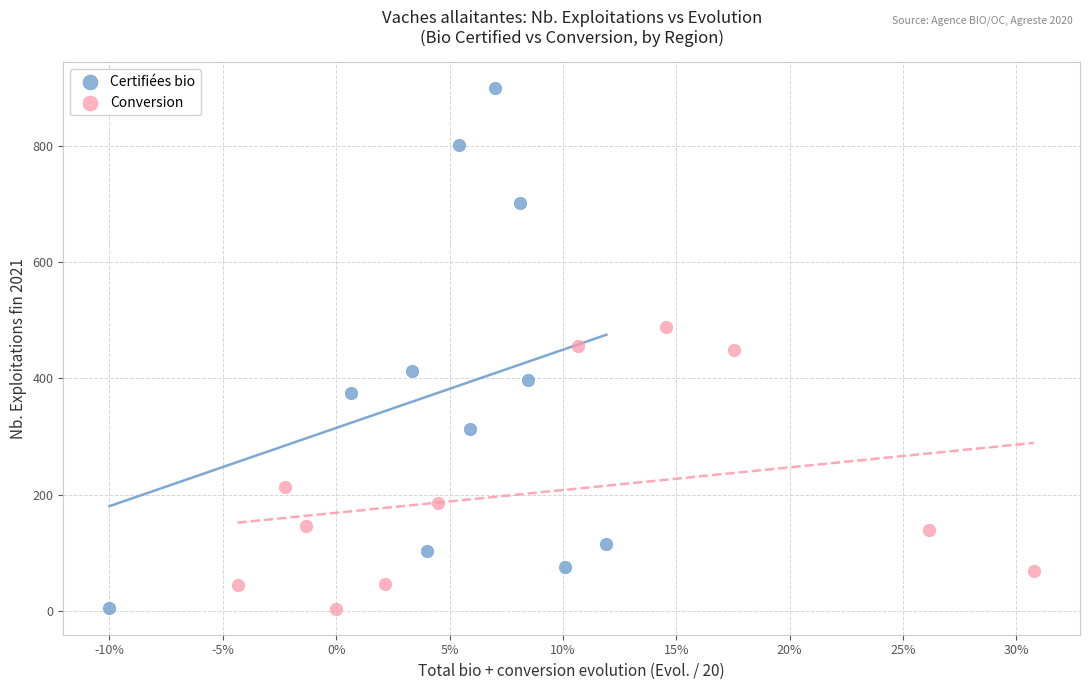

What are all the series names shown in the legend?

Certifiées bio, Conversion